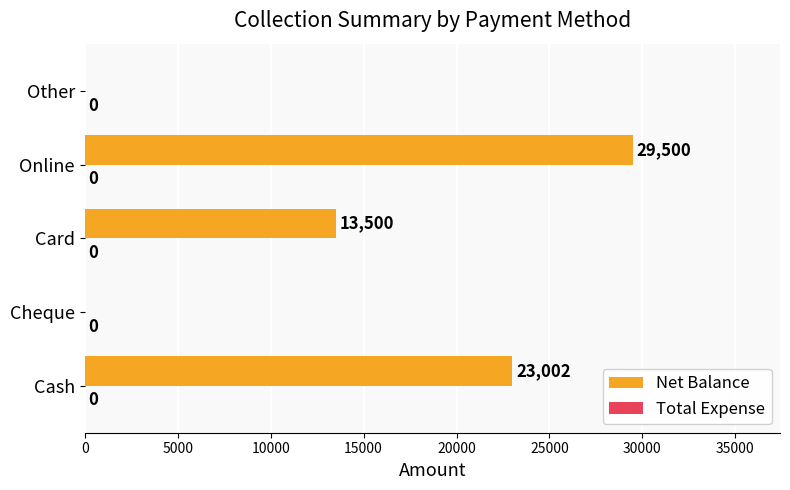

The chart shows a value of -13745 at Other. True or false?

False